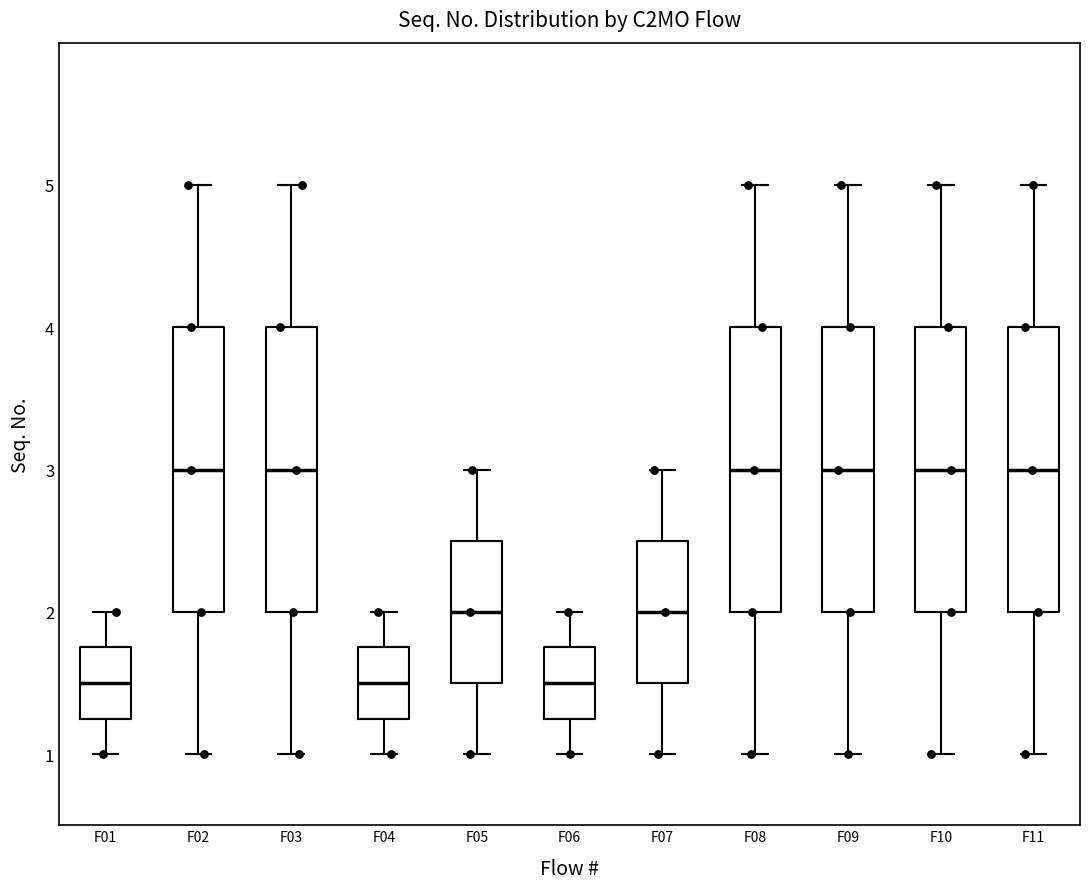

Where does the median line of the box for F05 sit on the y-axis? The values are not printed on the chart, so give them approximately, as read against the axis.

2.0